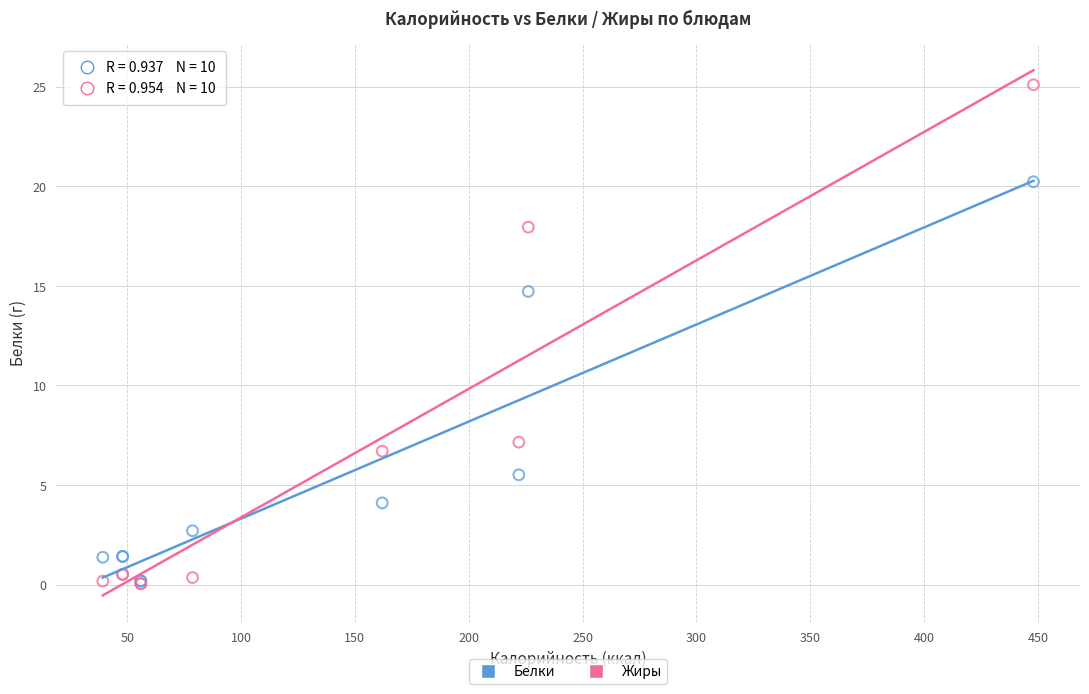

Which series reaches the maximum Y coordinate?

Жиры